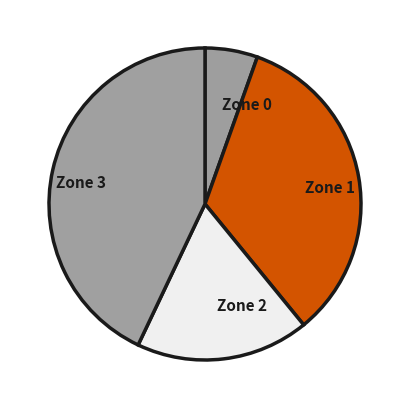

The Zone 2 slice represents 18% of the pie. True or false?

True